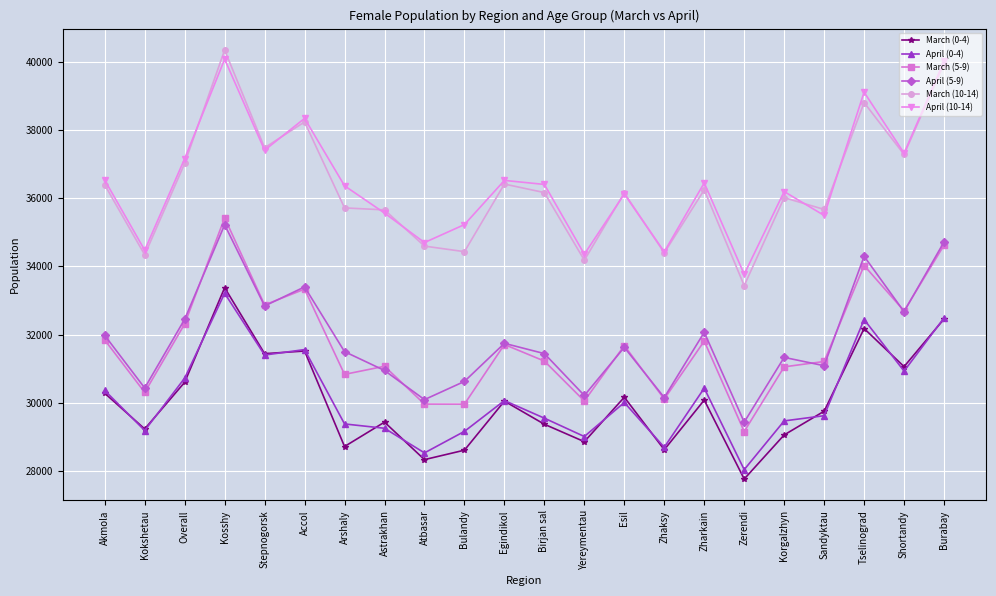

Where is the first local maximum for March (5-9)?

Kosshy